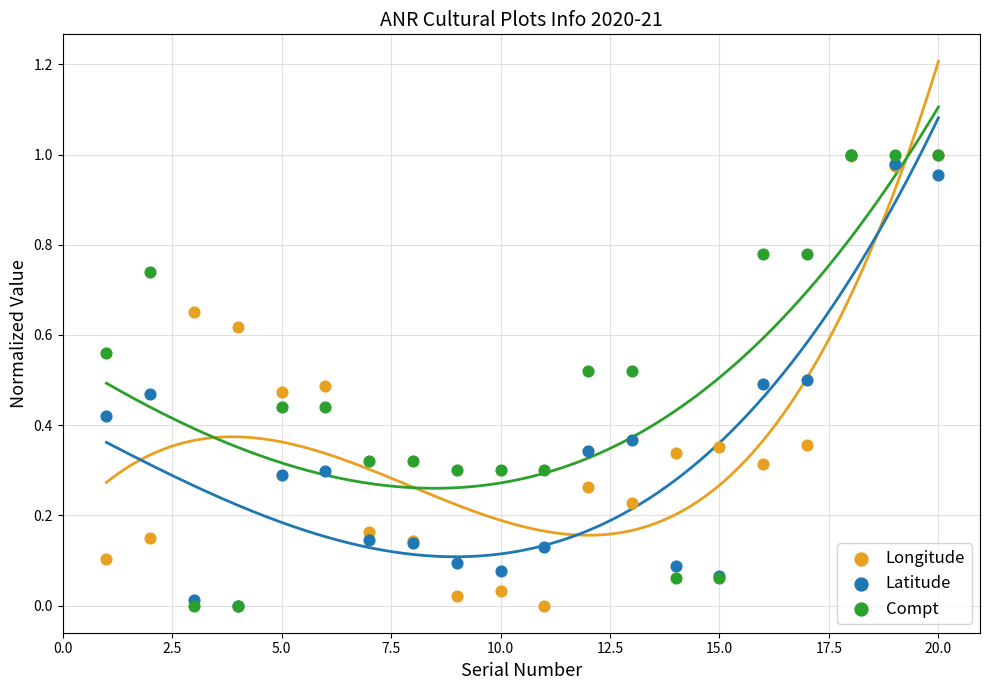

At how many categories does at least one series exceed 0?

20